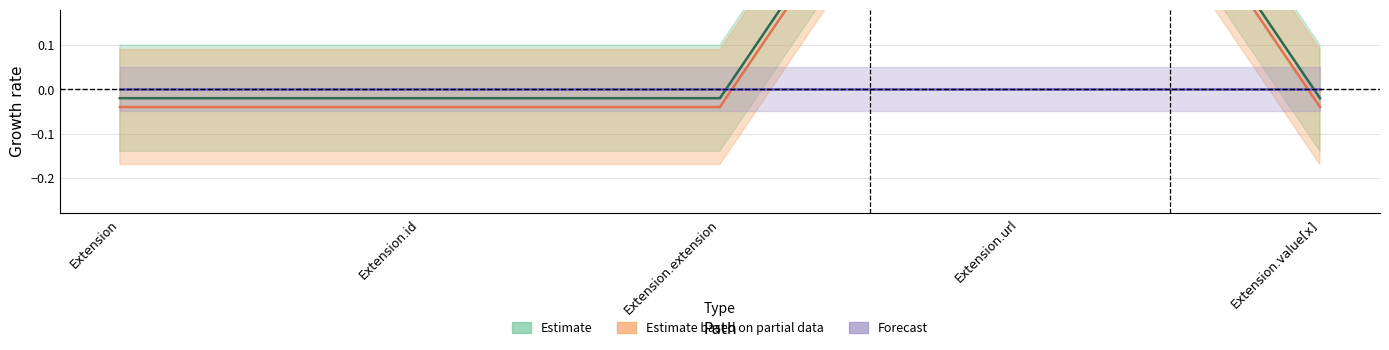

Does the chart have visible grid lines?

Yes